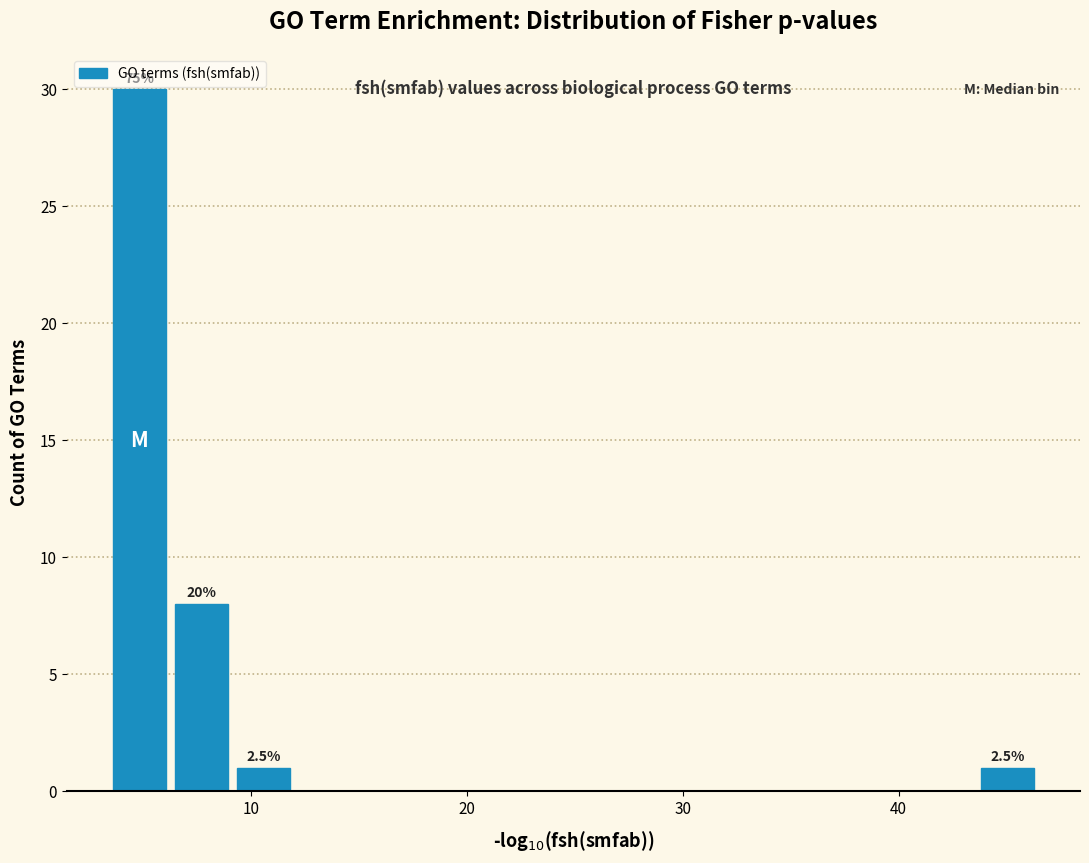

Around what value on the x-axis is the tallest bar? Give the approximate position of its centre, as read against the axis.

5